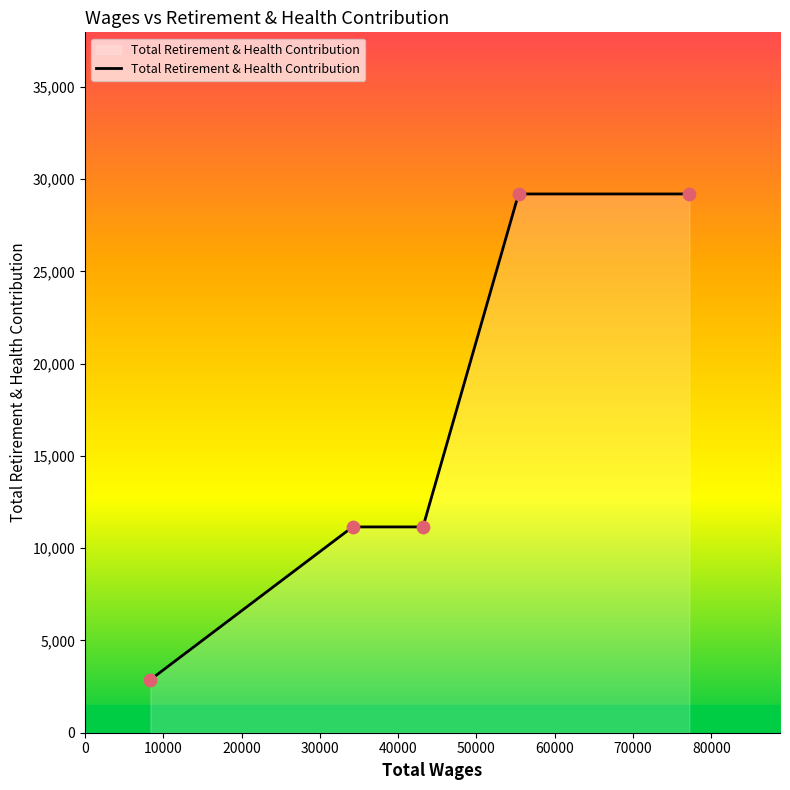

What is the greatest value displayed?

29198